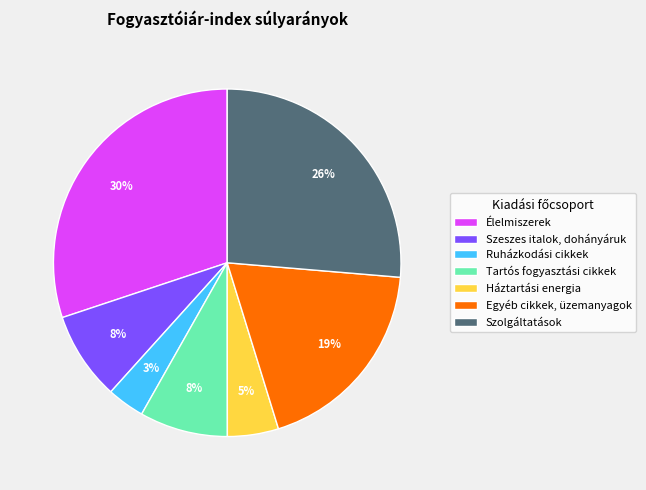

To the nearest percent, what portion does Szolgáltatások represent?

26%